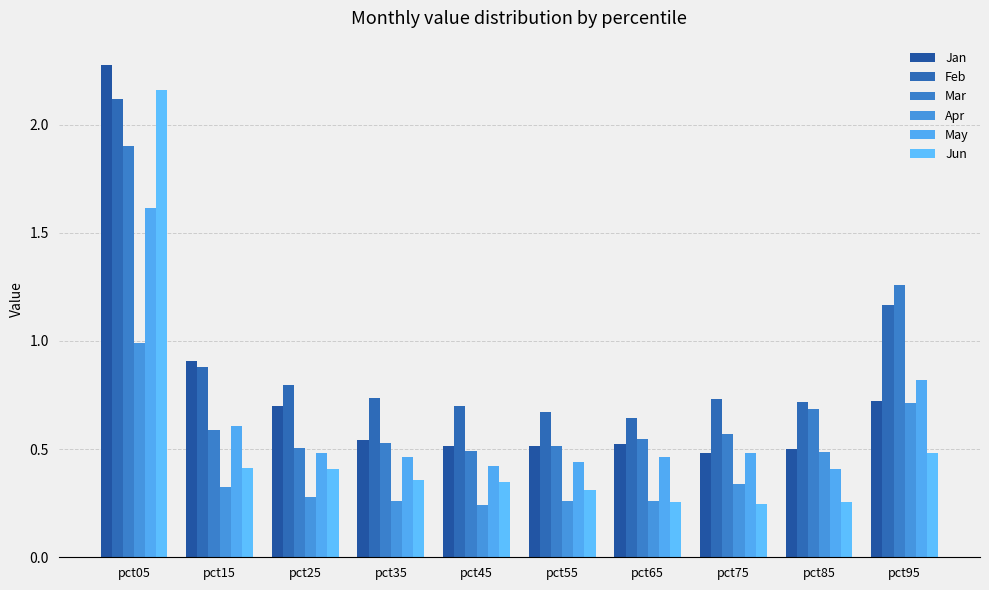

What value does the May series have at pct55?

0.4